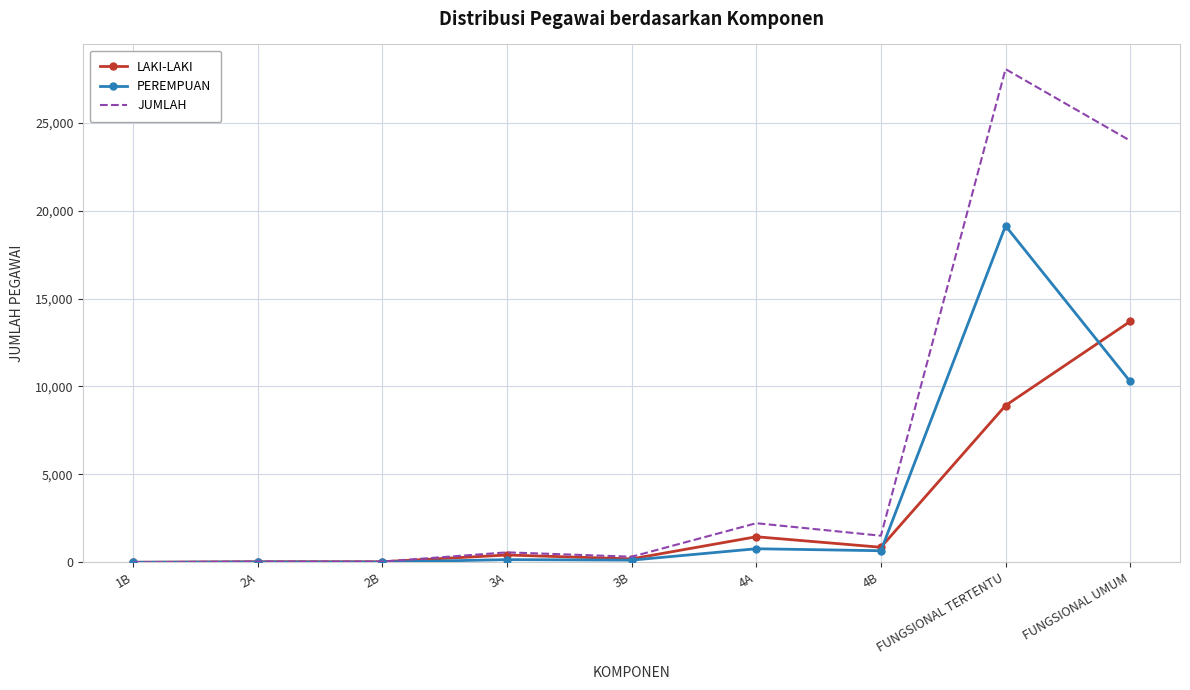

Which series has the largest total across all categories?

JUMLAH